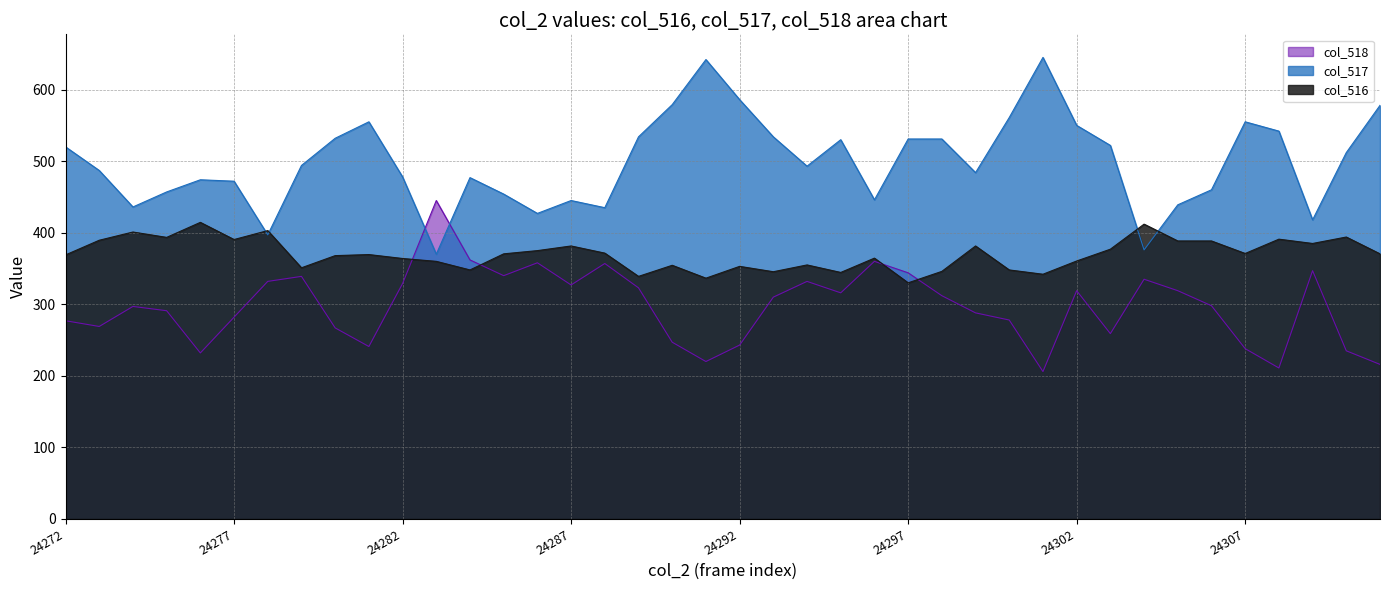

What is the difference between the maximum and second lowest values in the col_517 line series?

269.0